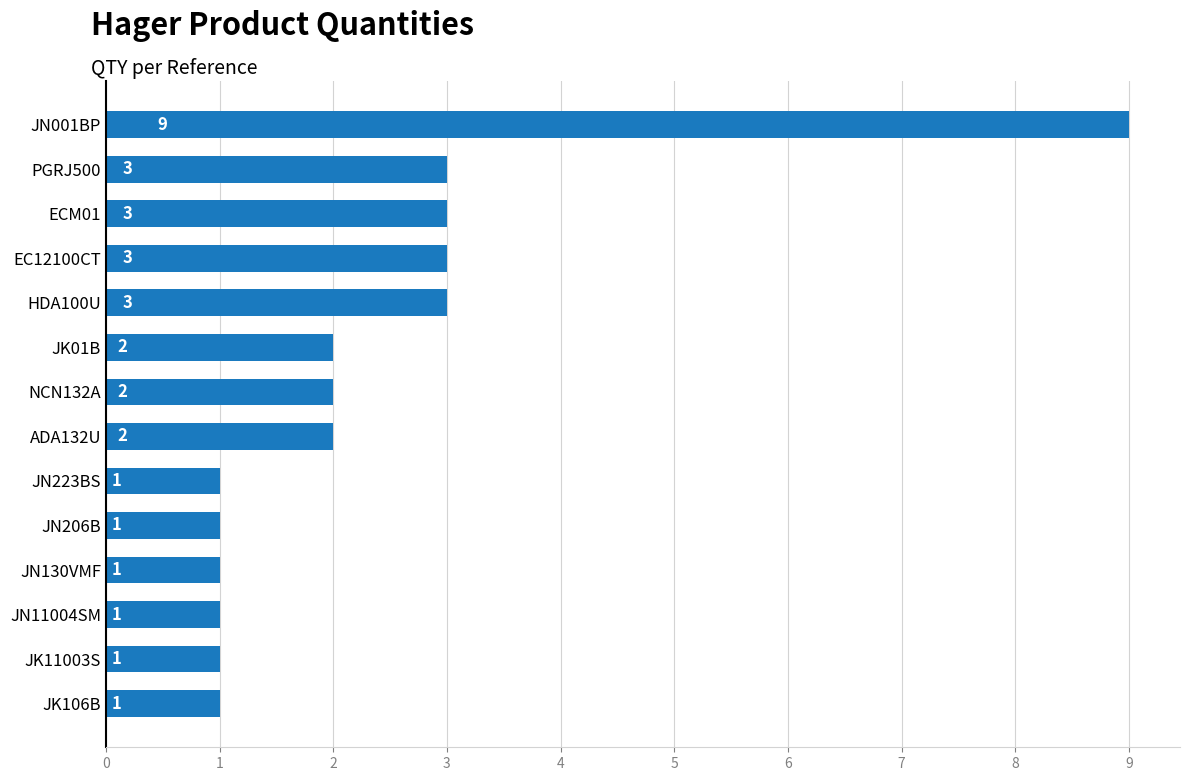

Reading bottom to top, list all the values displayed in this chart.

JK106B=1	JK11003S=1	JN11004SM=1	JN130VMF=1	JN206B=1	JN223BS=1	ADA132U=2	NCN132A=2	JK01B=2	HDA100U=3	EC12100CT=3	ECM01=3	PGRJ500=3	JN001BP=9